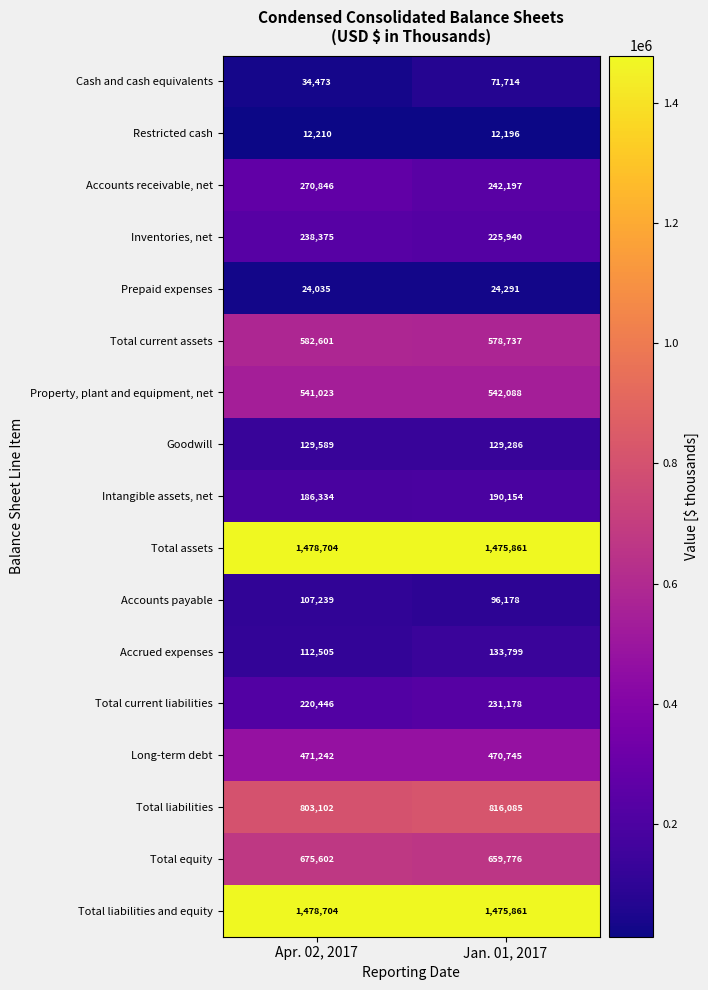

At which category is the sum across all series the highest?

Jan. 01, 2017